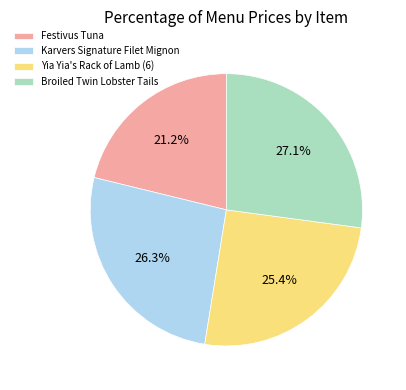

Rank the categories by value from highest to lowest.

Broiled Twin Lobster Tails, Karvers Signature Filet Mignon, Yia Yia's Rack of Lamb (6), Festivus Tuna